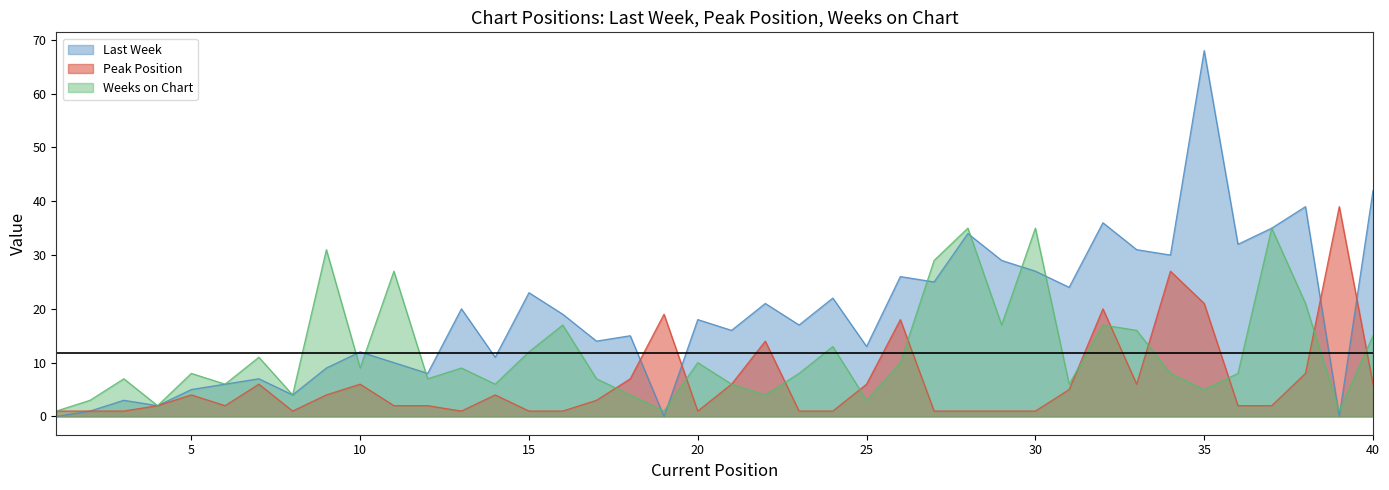

The Peak Position series shows 1 at 3. True or false?

True